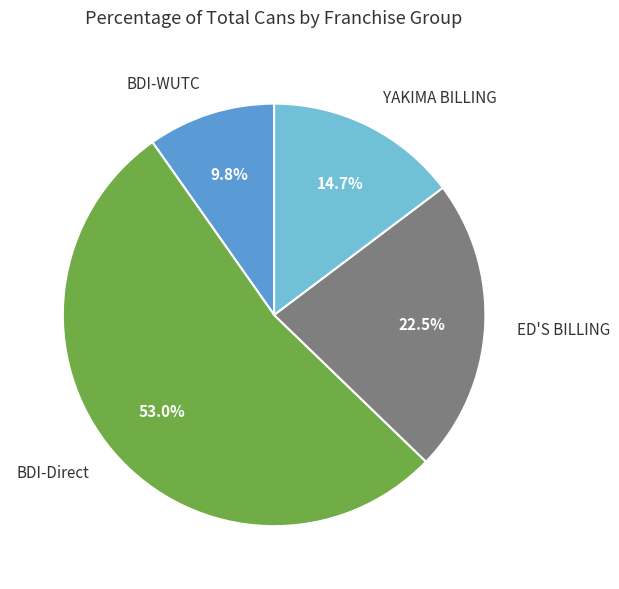

What is the largest slice in the pie chart?

BDI-Direct